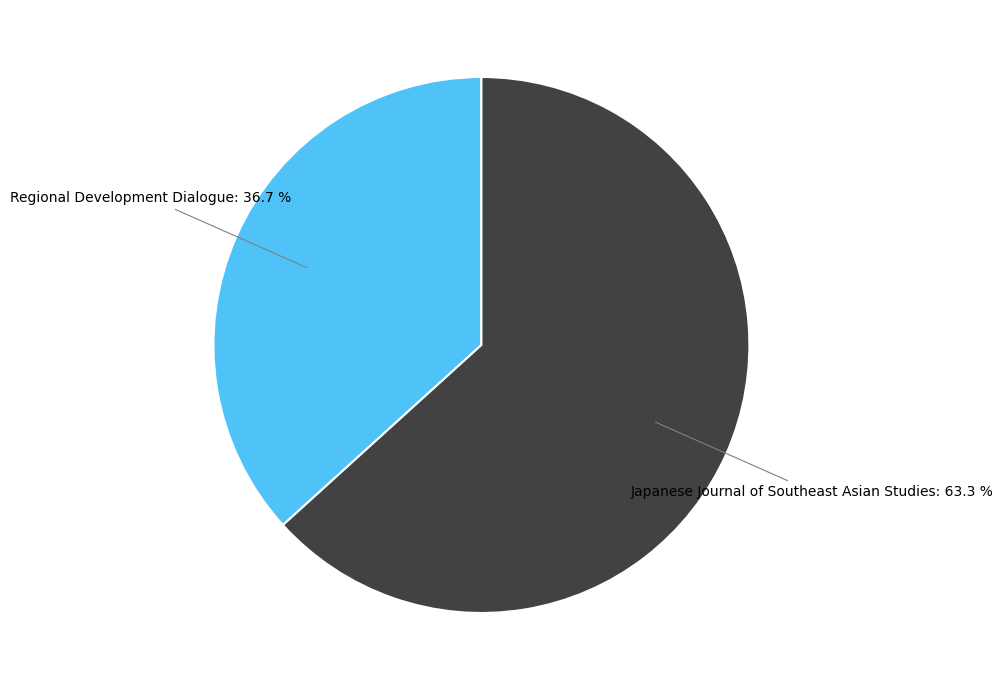

How many segments does this pie chart have?

2